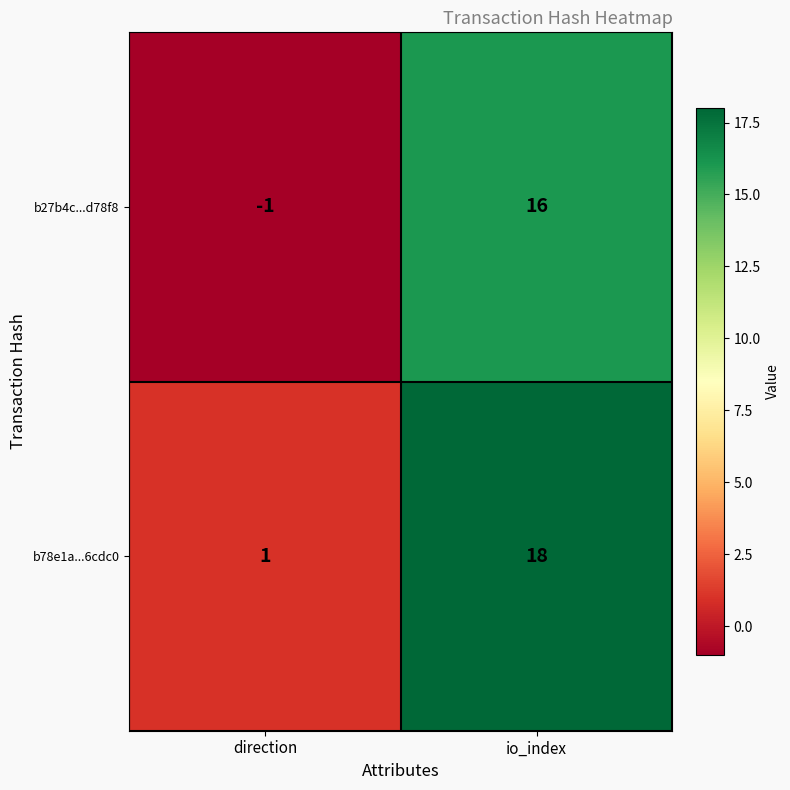

Reading left to right, list all the values displayed in this chart.

b27b4c...d78f8: -1	16
b78e1a...6cdc0: 1	18